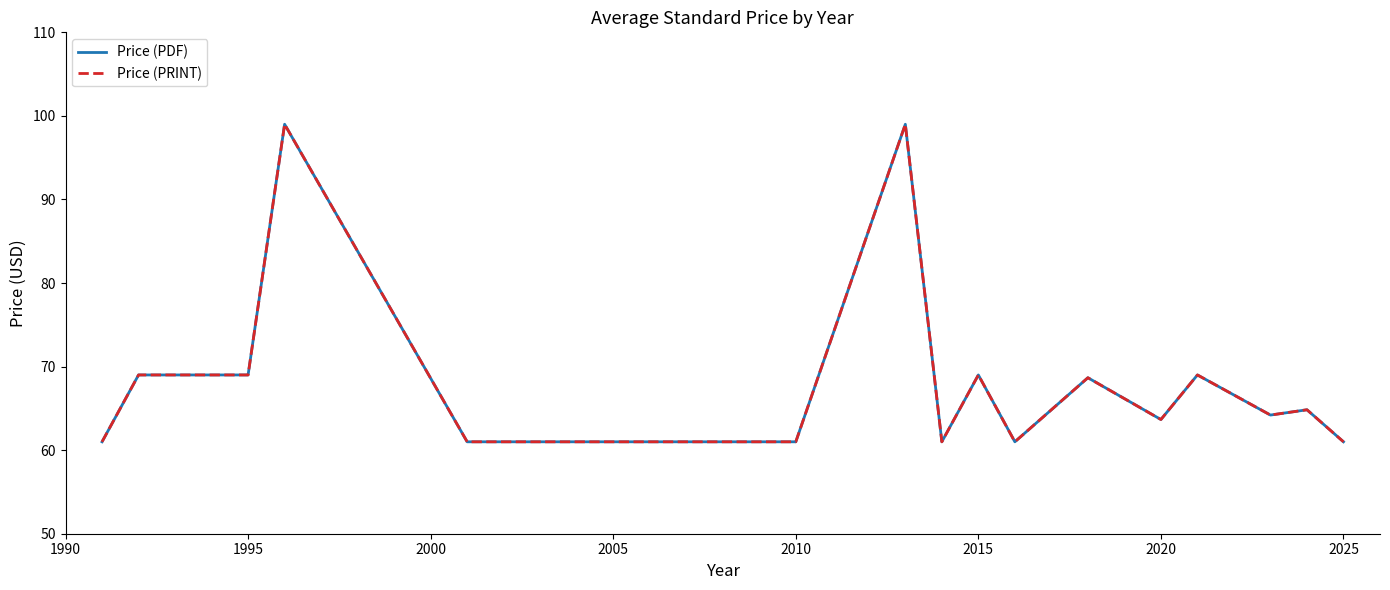

True or false: Price (PRINT) and Price (PDF) cross at least once.

False